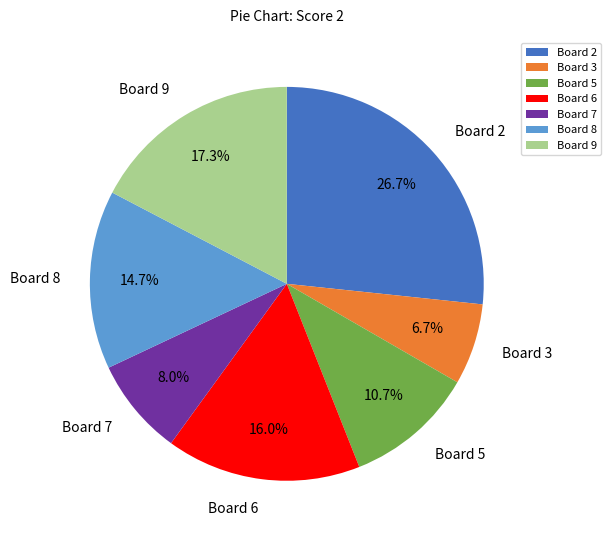

To the nearest percent, what is the combined percentage of Board 6 and Board 8?

31%